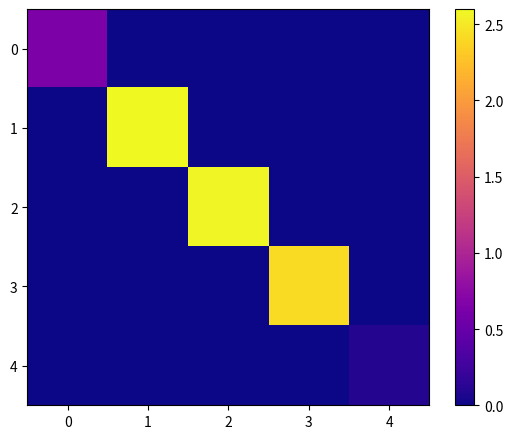

At how many categories does at least one series exceed 0?

5